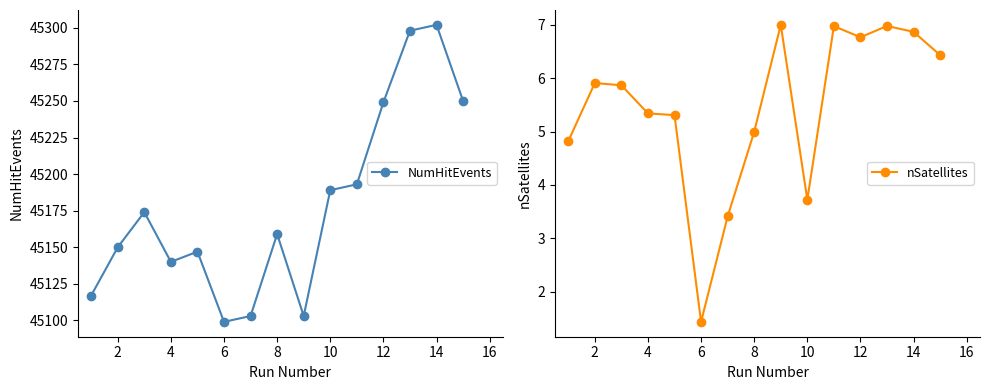

Which category has the lowest value in the NumHitEvents series?

6